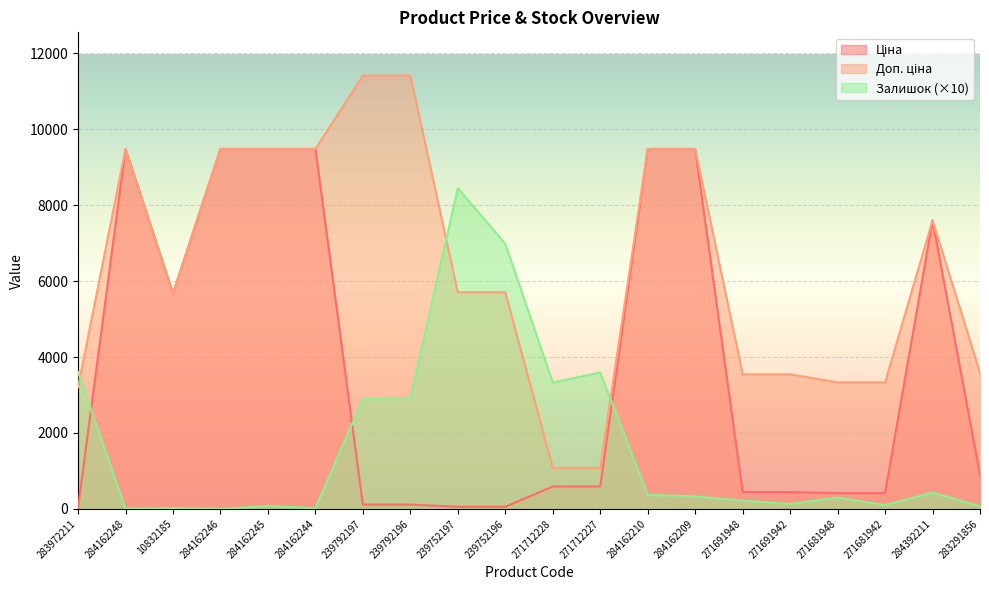

List the series in order of their peak value, highest first.

Доп. ціна, Ціна, Залишок